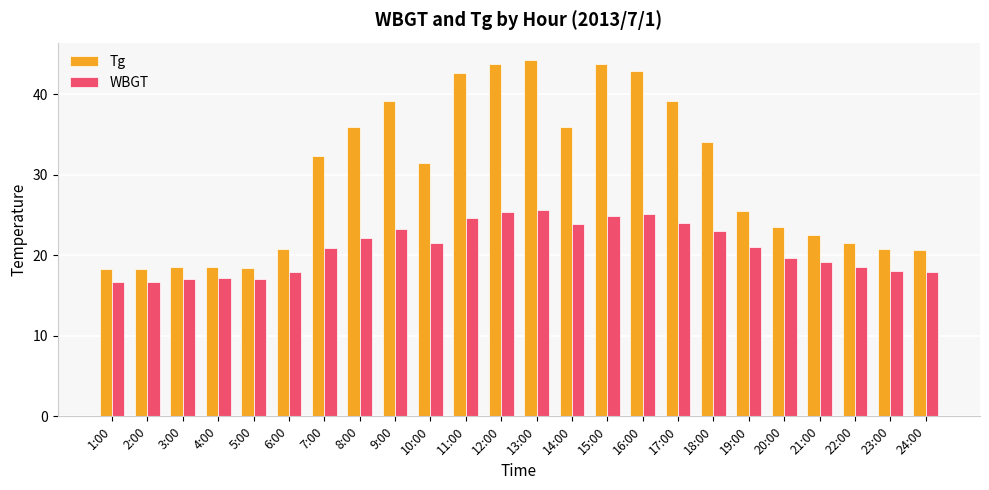

What is the difference between the highest and lowest values at 7:00?

11.4